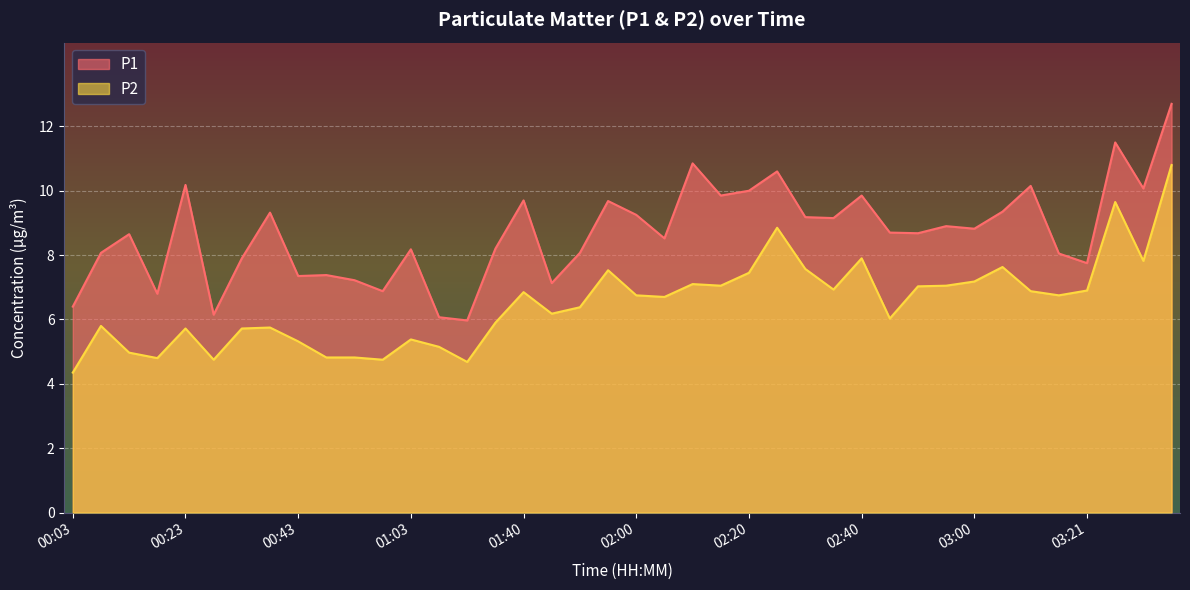

Where is P2 nearest to the value 7?

02:50